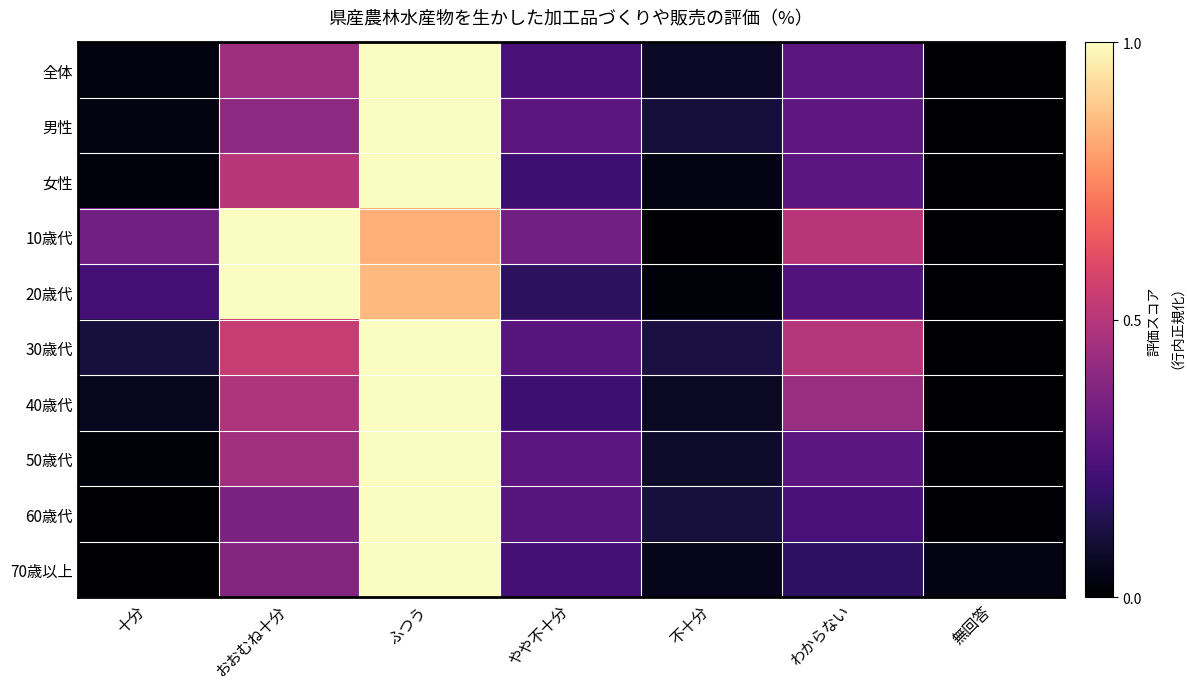

Reading right to left, transcribe all the data shown in this chart.

全体: 無回答=0.0	わからない=0.3	不十分=0.1	やや不十分=0.2	ふつう=1.0	おおむね十分=0.4	十分=0.0
男性: 無回答=0.0	わからない=0.3	不十分=0.1	やや不十分=0.3	ふつう=1.0	おおむね十分=0.4	十分=0.0
女性: 無回答=0.0	わからない=0.3	不十分=0.0	やや不十分=0.2	ふつう=1.0	おおむね十分=0.5	十分=0.0
10歳代: 無回答=0.0	わからない=0.5	不十分=0.0	やや不十分=0.3	ふつう=0.8	おおむね十分=1.0	十分=0.3
20歳代: 無回答=0.0	わからない=0.3	不十分=0.0	やや不十分=0.2	ふつう=0.9	おおむね十分=1.0	十分=0.2
30歳代: 無回答=0.0	わからない=0.5	不十分=0.1	やや不十分=0.3	ふつう=1.0	おおむね十分=0.5	十分=0.1
40歳代: 無回答=0.0	わからない=0.4	不十分=0.1	やや不十分=0.2	ふつう=1.0	おおむね十分=0.5	十分=0.1
50歳代: 無回答=0.0	わからない=0.3	不十分=0.1	やや不十分=0.3	ふつう=1.0	おおむね十分=0.5	十分=0.0
60歳代: 無回答=0.0	わからない=0.2	不十分=0.1	やや不十分=0.3	ふつう=1.0	おおむね十分=0.4	十分=0.0
70歳以上: 無回答=0.0	わからない=0.2	不十分=0.1	やや不十分=0.2	ふつう=1.0	おおむね十分=0.4	十分=0.0